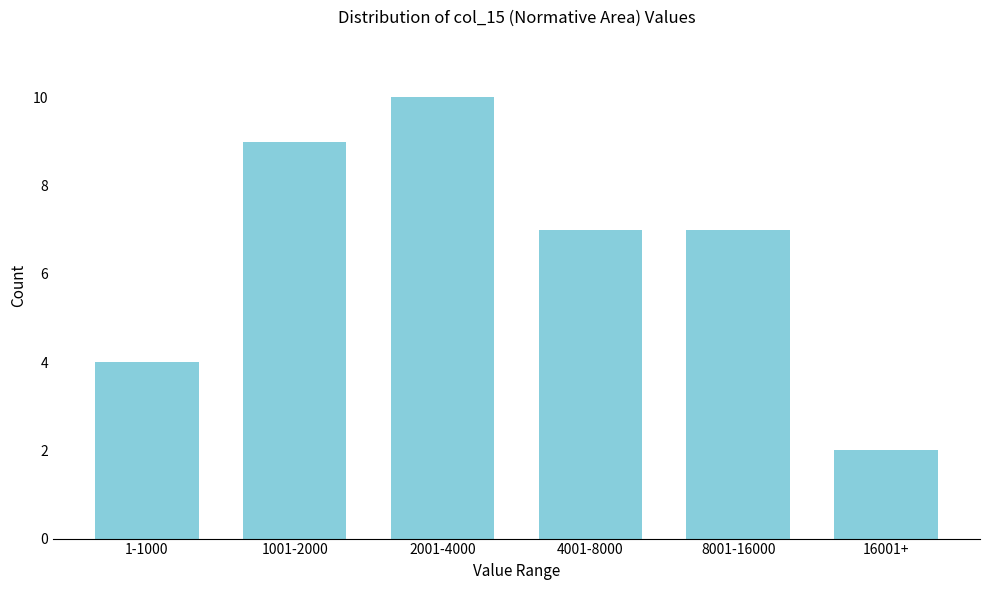

Reading right to left, what are all the values shown in this chart?

16001+=2	8001-16000=7	4001-8000=7	2001-4000=10	1001-2000=9	1-1000=4